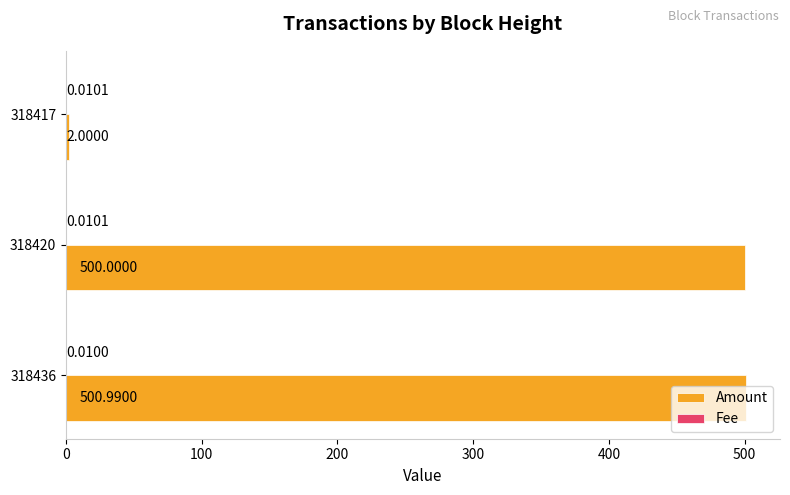

At which category is the sum across all series the highest?

318436